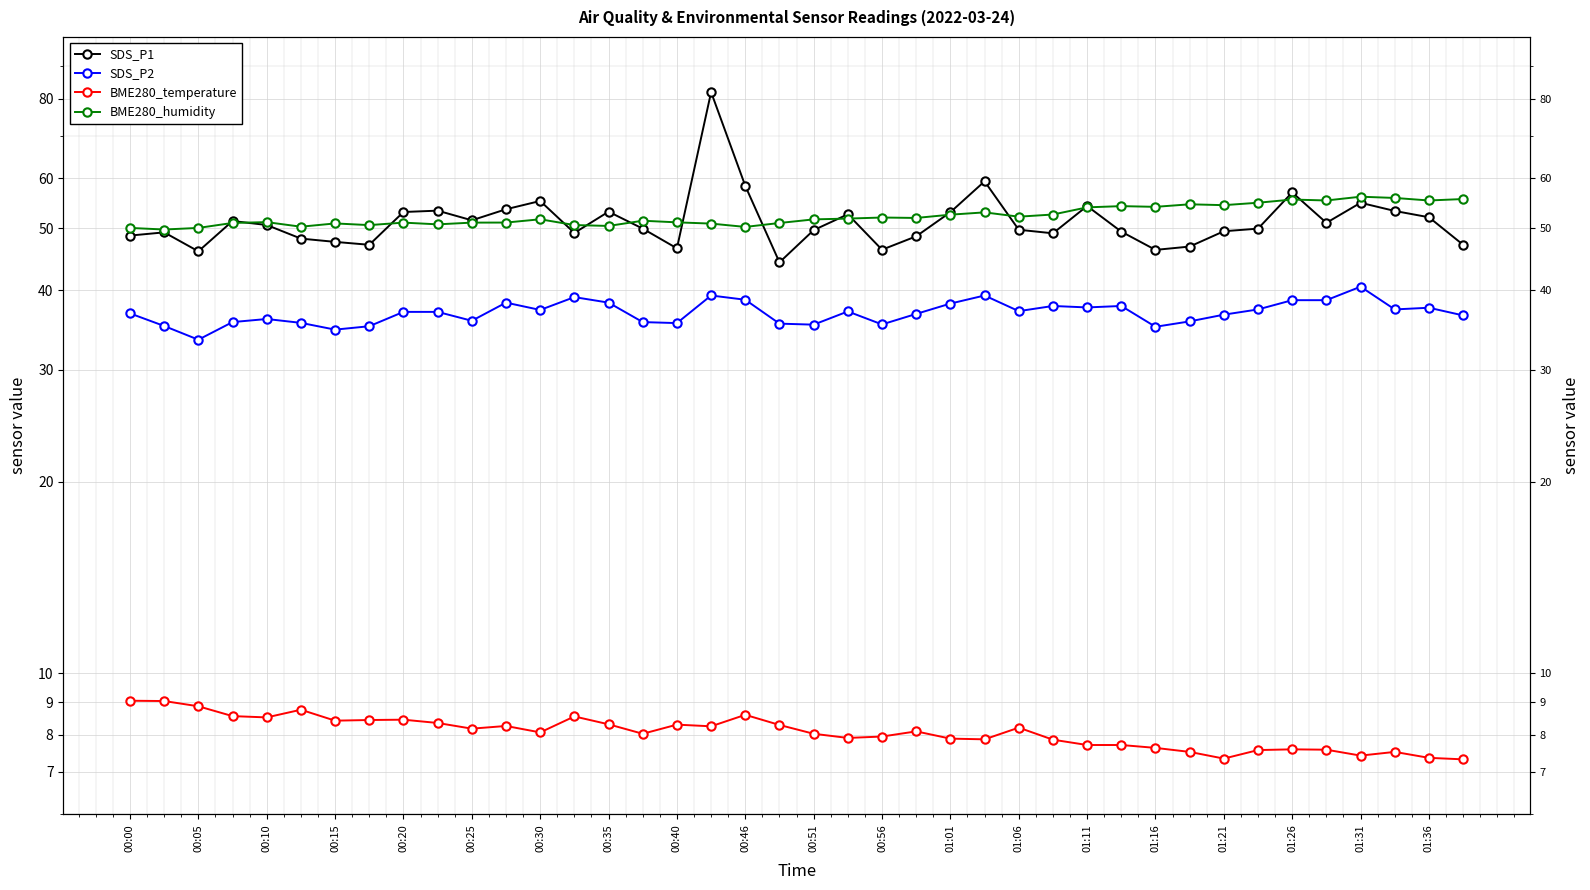

What is the difference between the BME280_temperature values at 01:16 and 01:36?

0.3